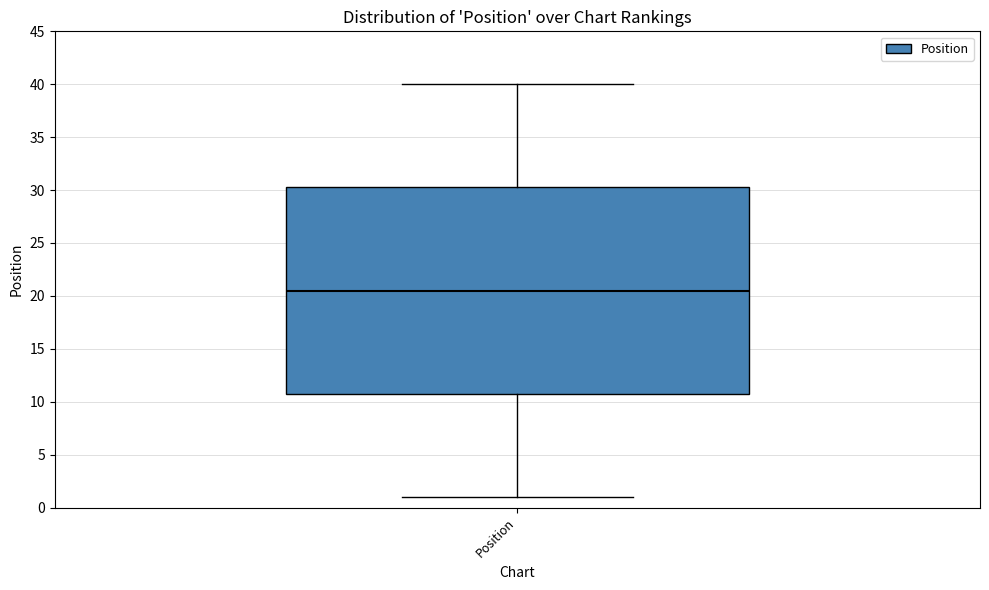

Read this box plot against the y-axis: the position of the median line, the range covered by the box, and the ends of both whiskers. The values are not printed on the chart, so give them approximately, as read against the axis.

median 20.5, box 11.0 to 30.5, whiskers 1.0 to 40.0